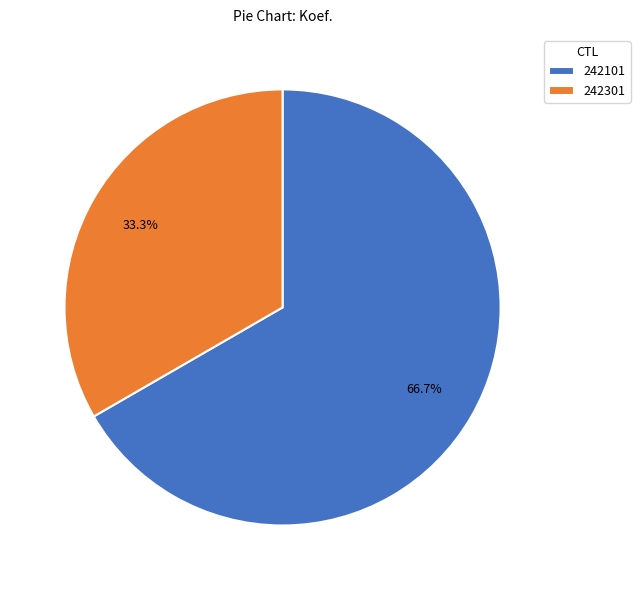

To the nearest percent, what percentage of the pie is 242101?

67%